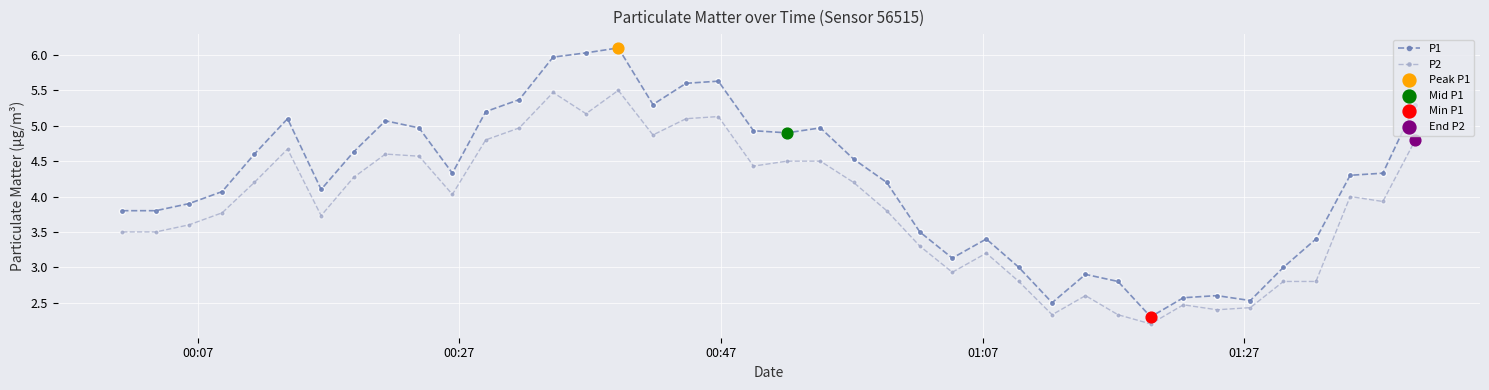

Which series has the widest spread of values?

P1